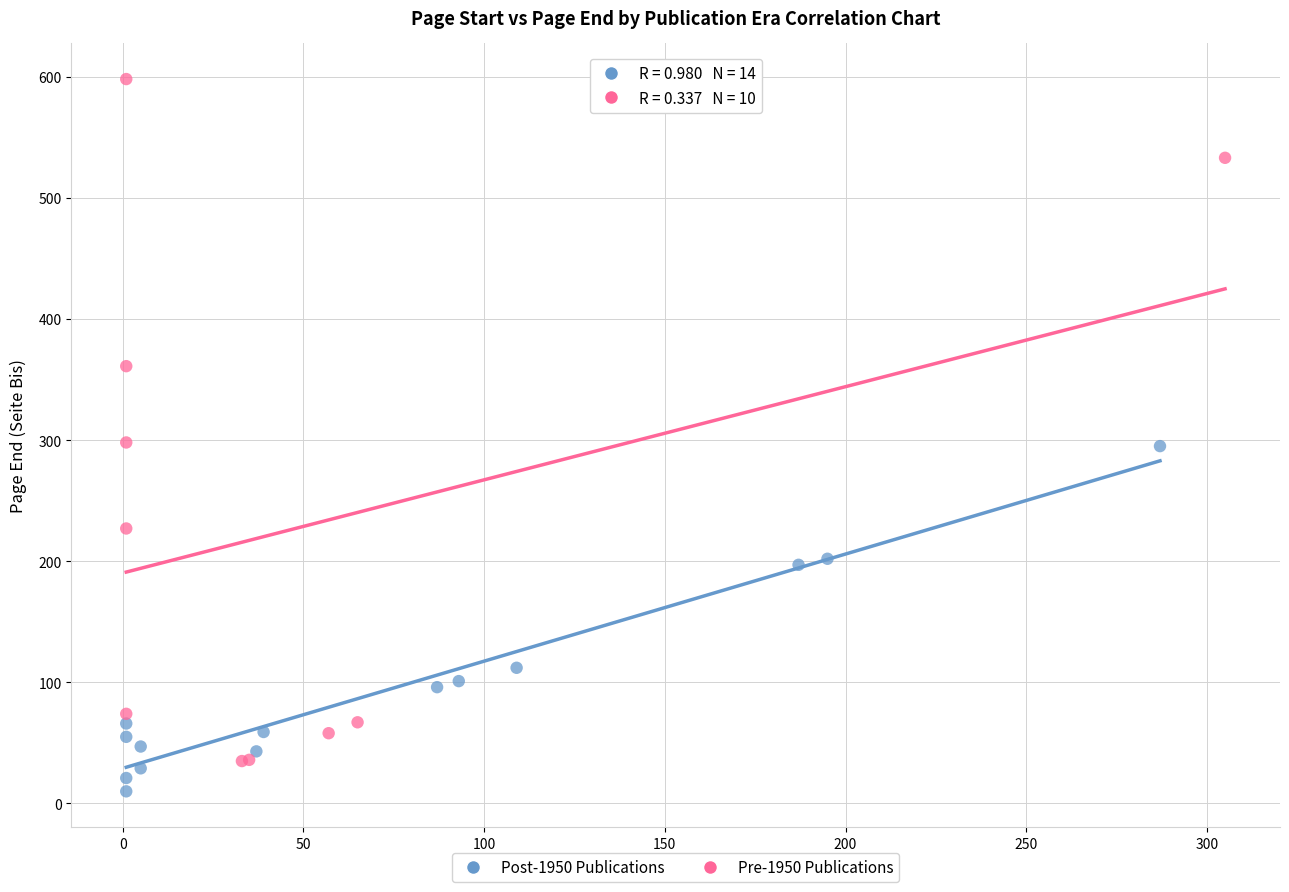

Which series reaches the maximum Y coordinate?

Pre-1950 Publications